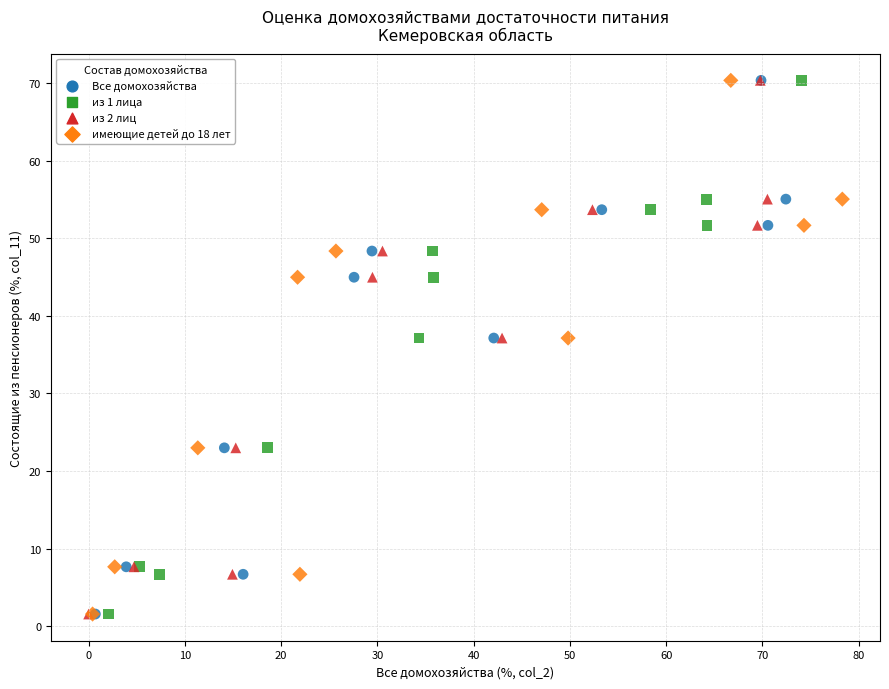

What are all the series names shown in the legend?

Все домохозяйства, из 1 лица, из 2 лиц, имеющие детей до 18 лет